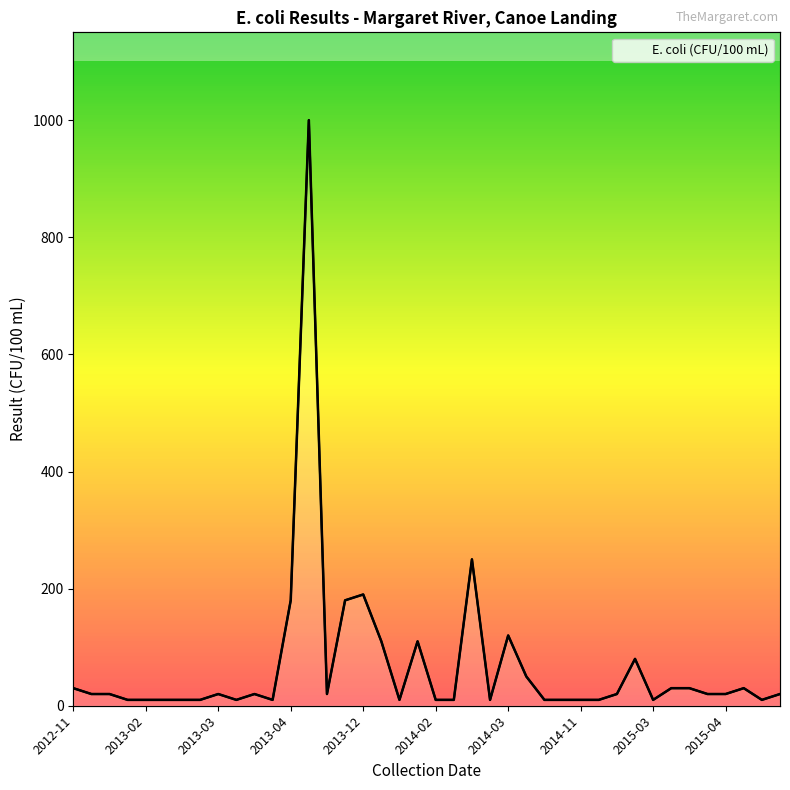

What is the approximate value at 2013-04, to the nearest 50?

200